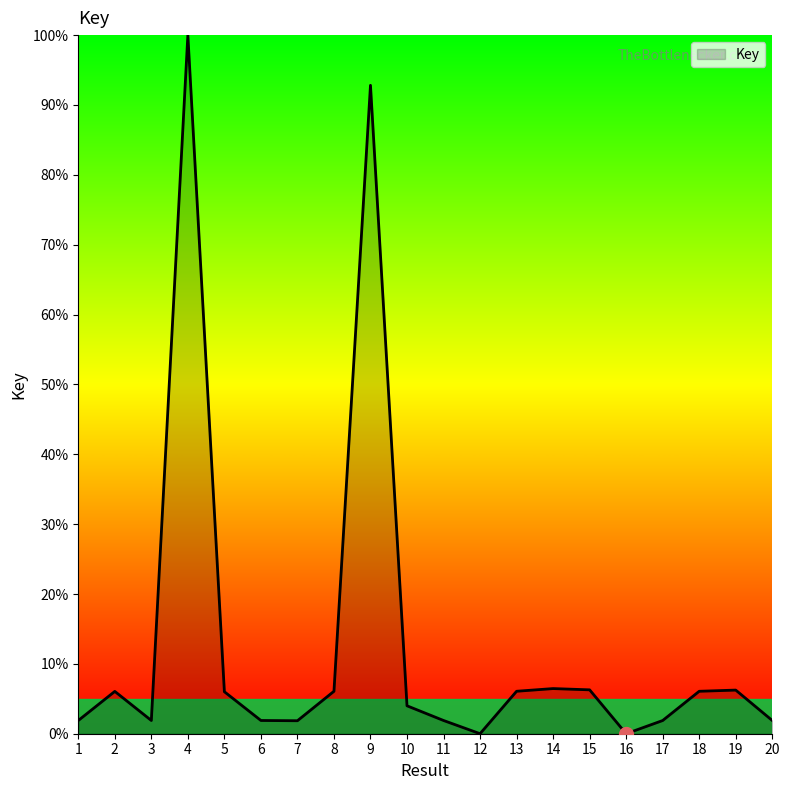

True or false: there are more than 0 points higher than both neighbors.

True